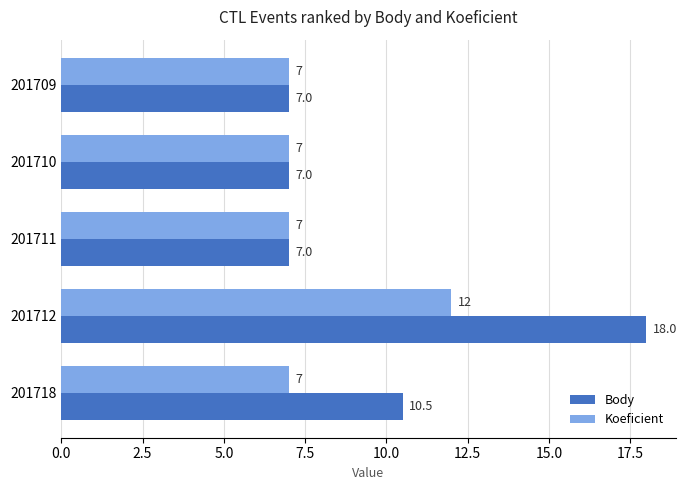

True or false: Body has a value of 10.2 at 201709.

False